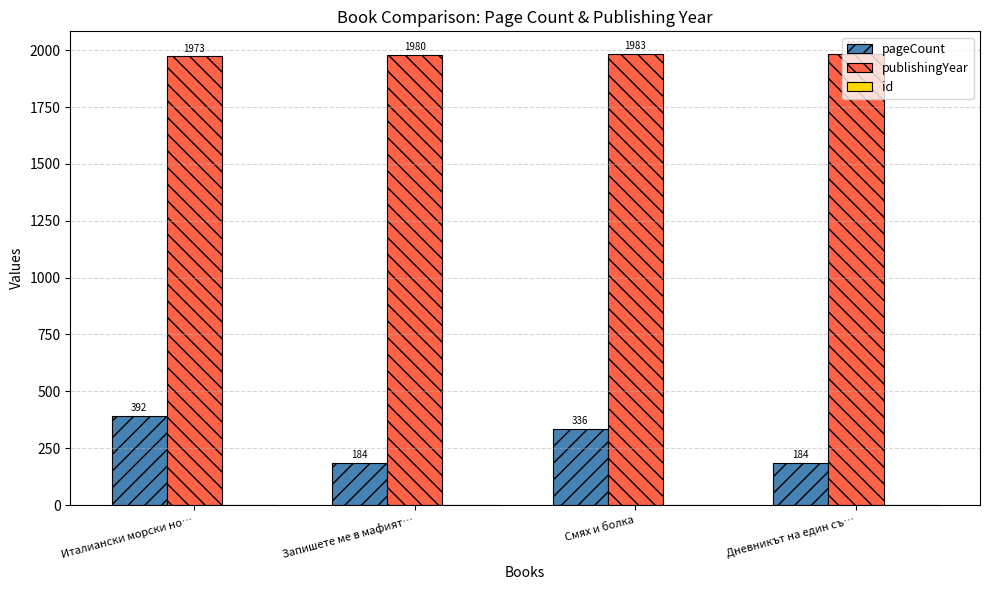

What is the approximate value of pageCount at Смях и болка?

336